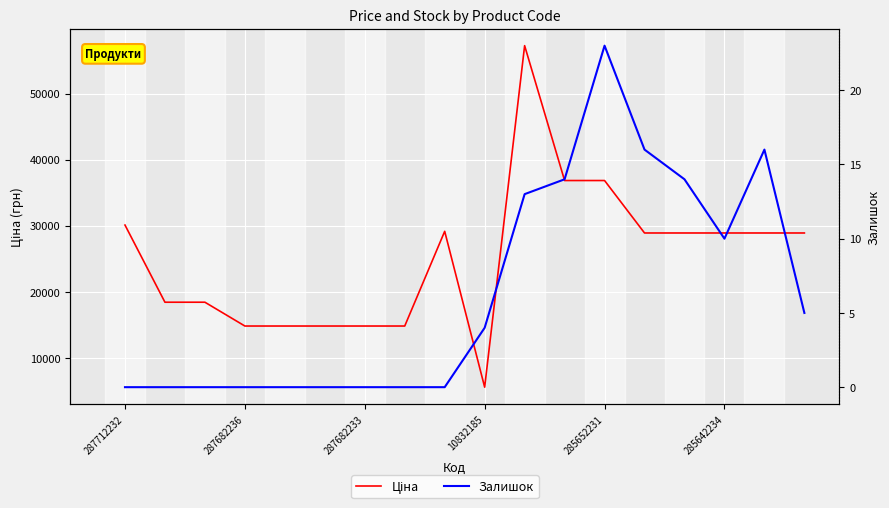

Does the chart display data point markers on the line(s)?

No